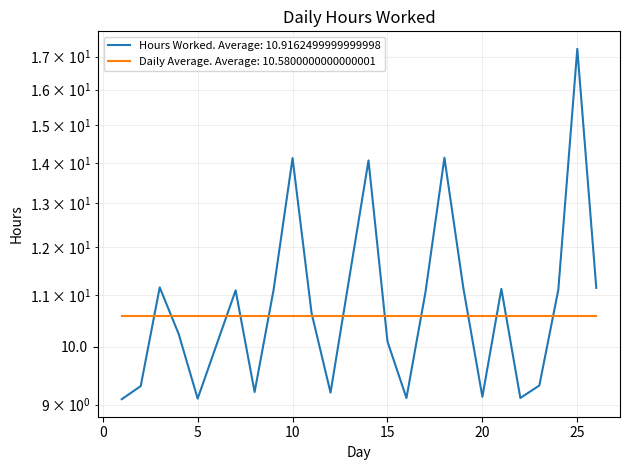

Reading left to right, extract all data points from this chart.

1=9.1	2=9.3	3=11.2	4=10.2	5=9.1	7=11.1	8=9.2	9=11.1	10=14.1	11=10.6	12=9.2	14=14.1	15=10.1	16=9.1	17=11.1	18=14.1	19=11.1	20=9.1	21=11.1	22=9.1	23=9.3	24=11.1	25=17.2	26=11.1